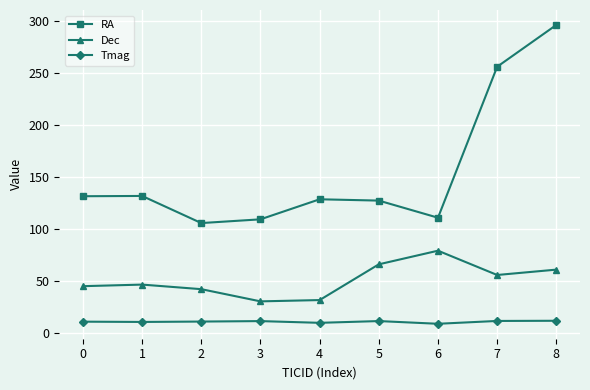

What is the highest value of the Dec series?

79.1